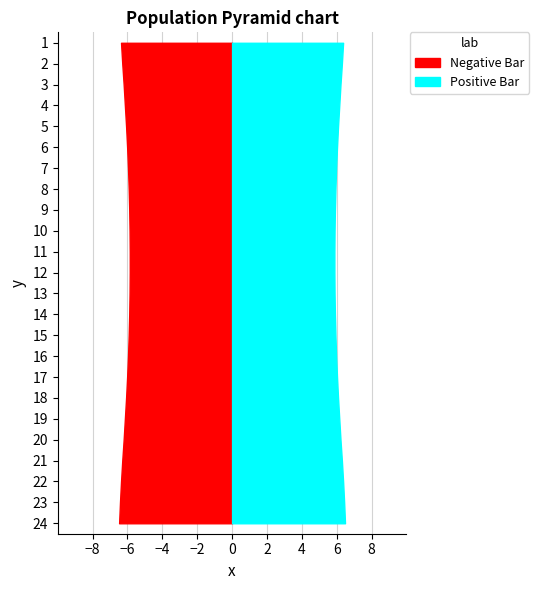

The chart shows a value of 5.9 at 7. True or false?

True